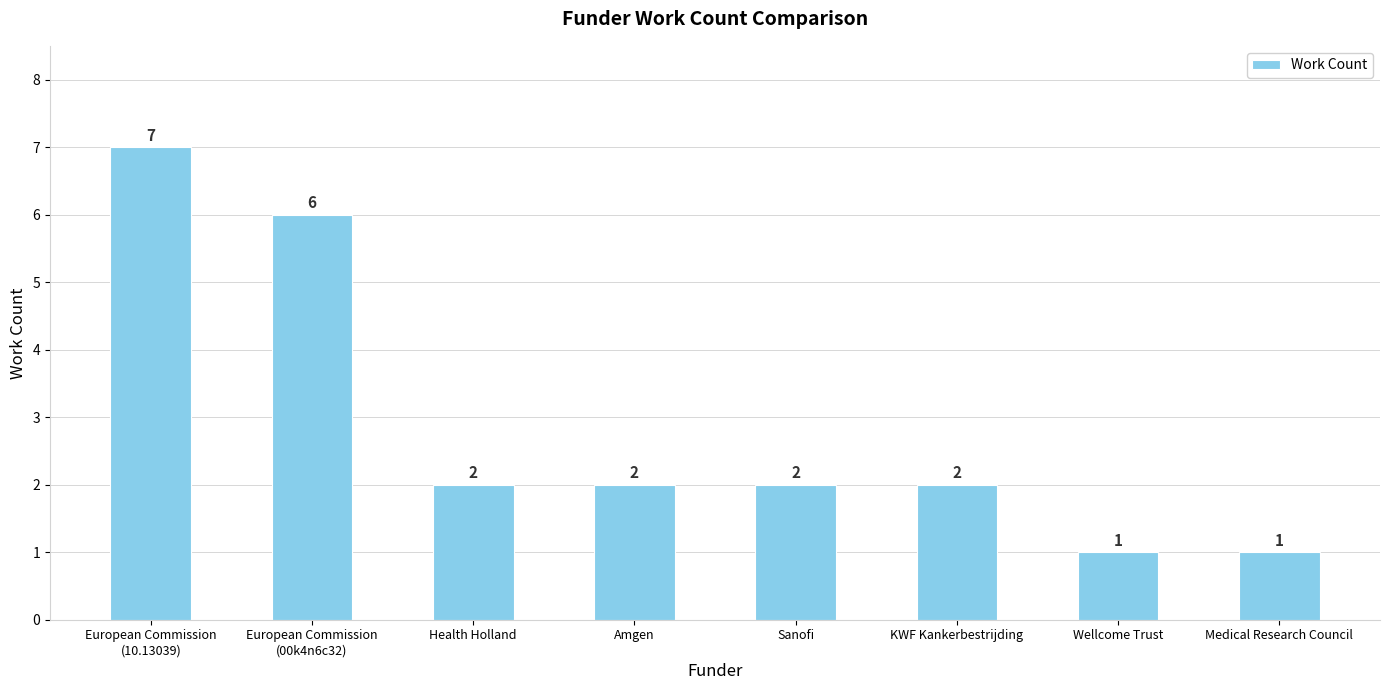

The value at European Commission
(00k4n6c32) is 8. True or false?

False